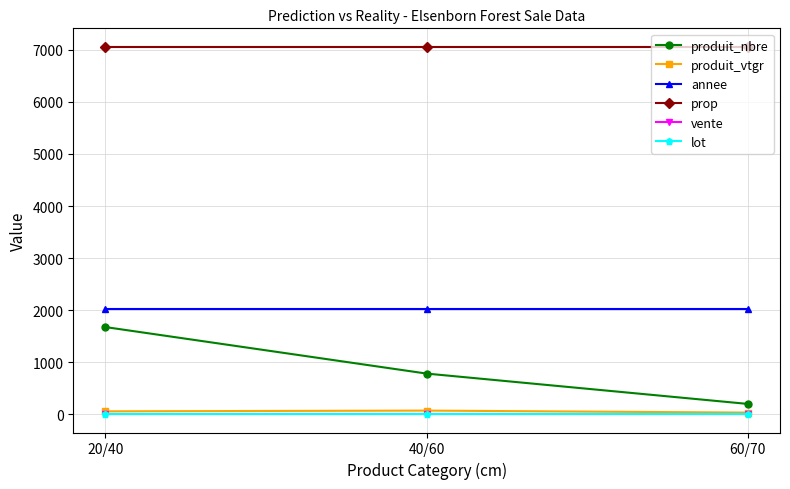

Which series changed the most between 40/60 and 60/70?

produit_nbre